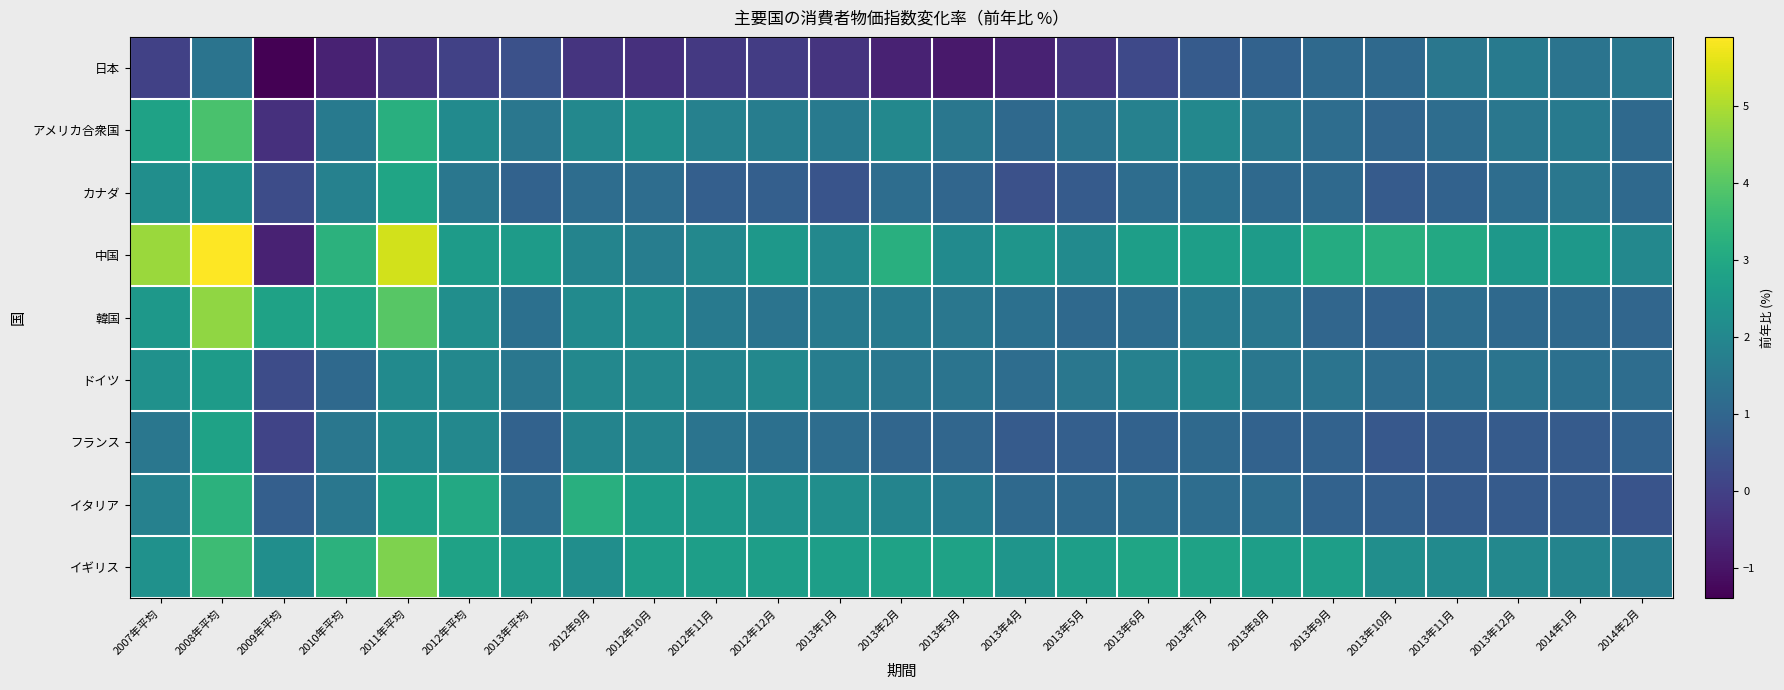

Which has a higher value, 2013年5月 or 2013年9月?

2013年9月